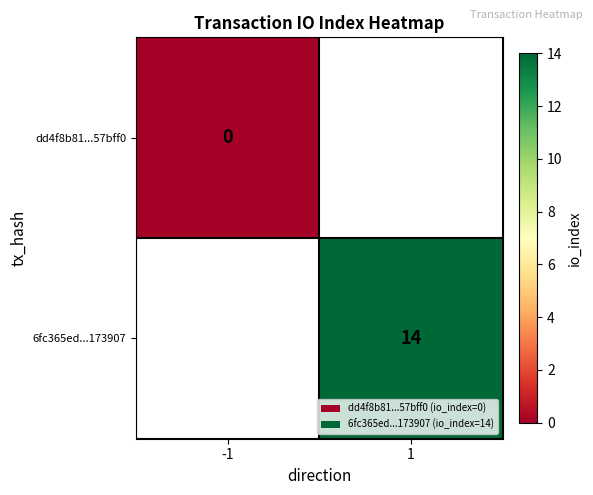

Count the number of categories in the chart.

2